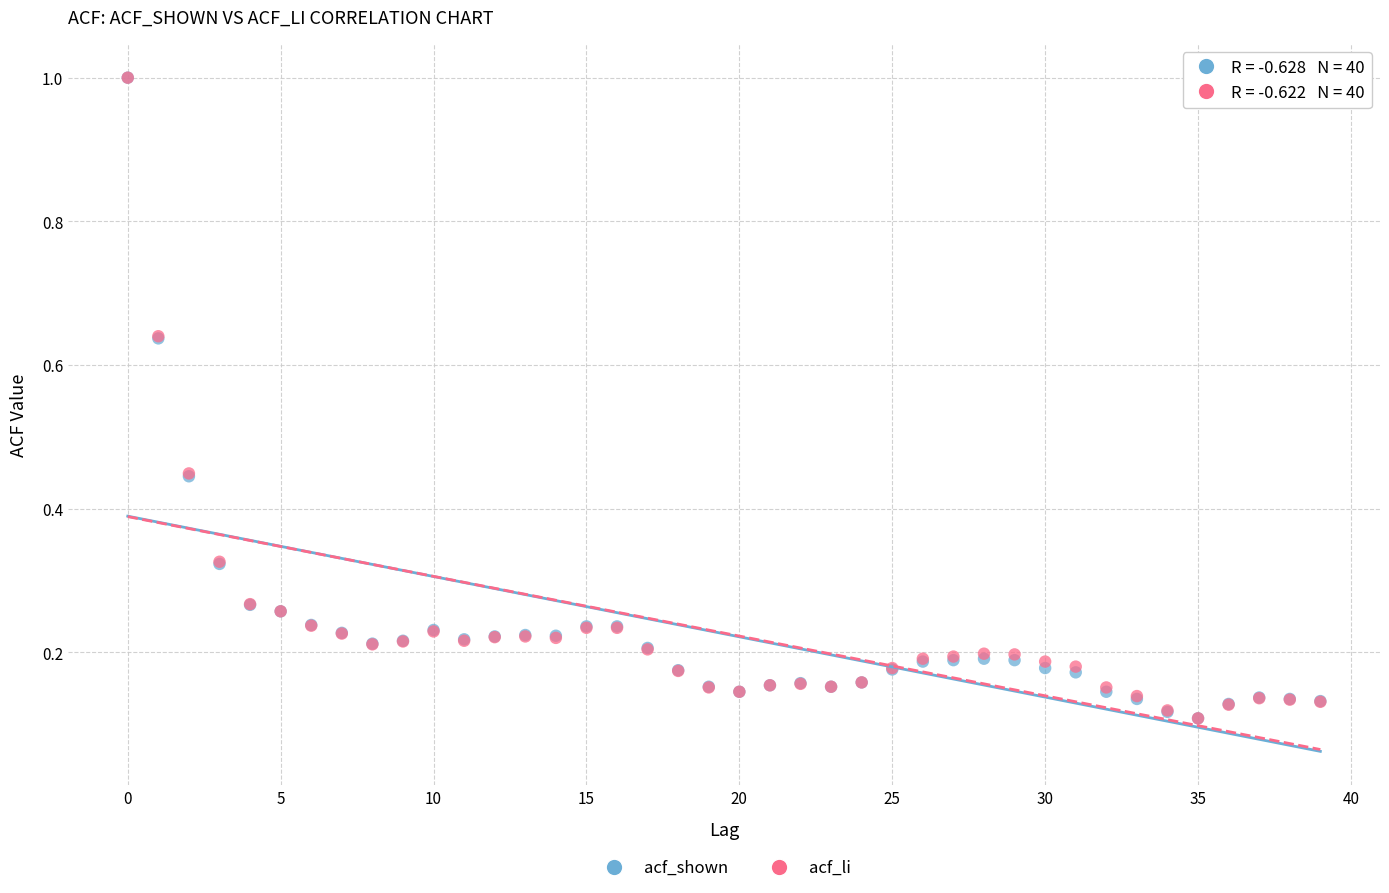

What are all the series names shown in the legend?

acf_shown, acf_li